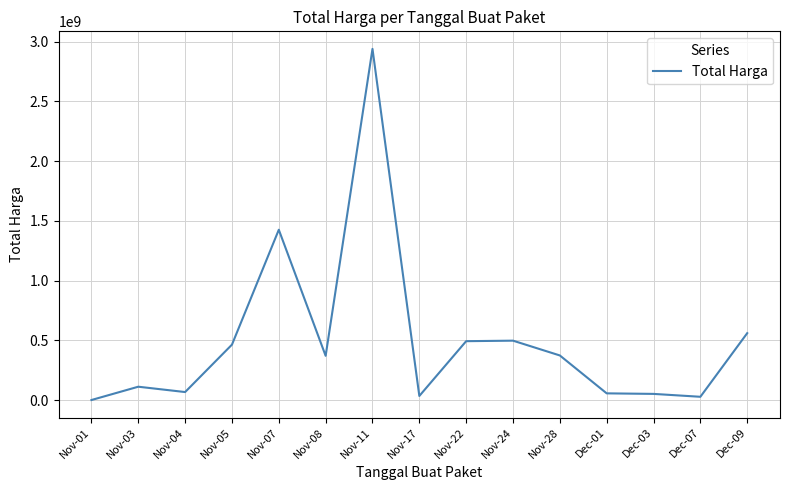

Approximately how many times larger is the value at Nov-05 compared to Nov-04?

6.9